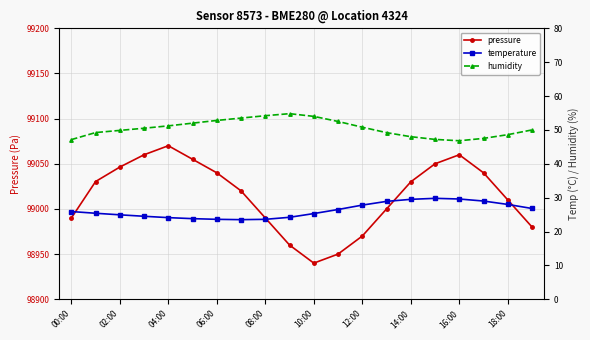

What is the average value of the pressure series?

99014.6